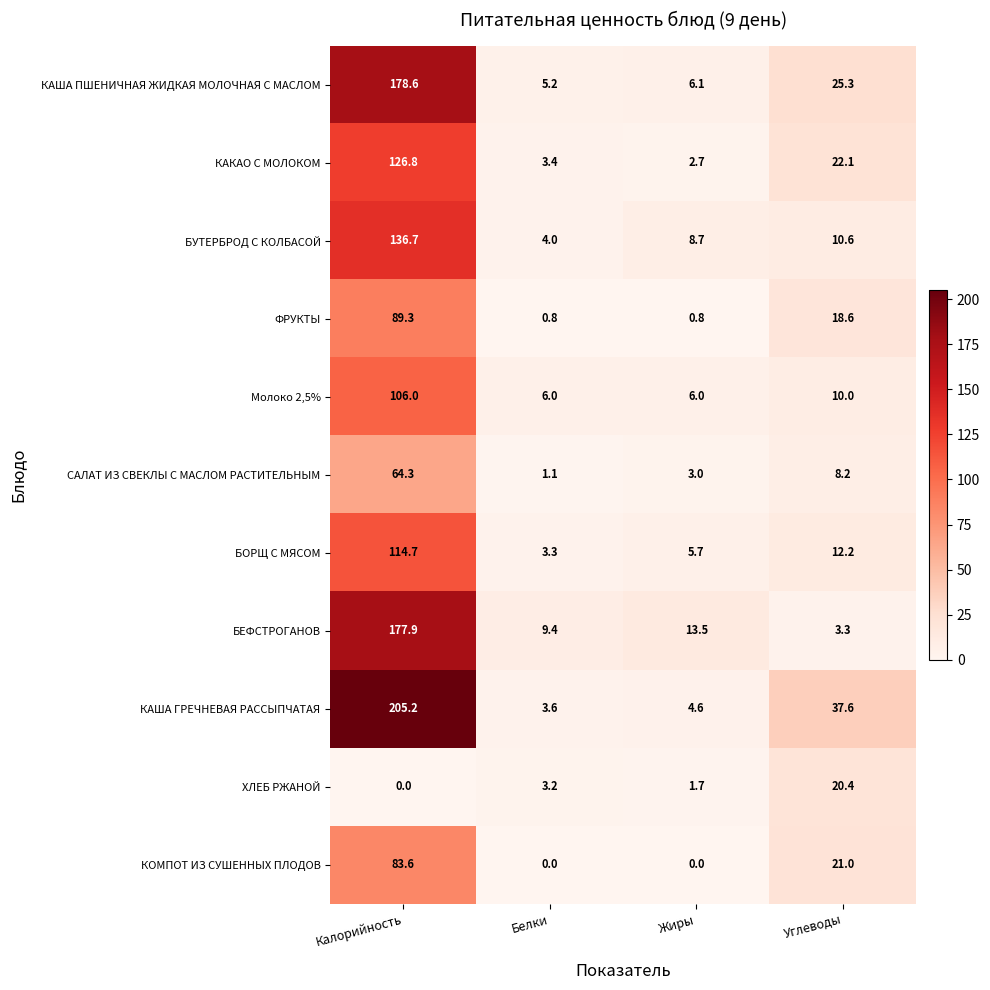

Is it true that ХЛЕБ РЖАНОЙ equals 0.9 at Белки?

False